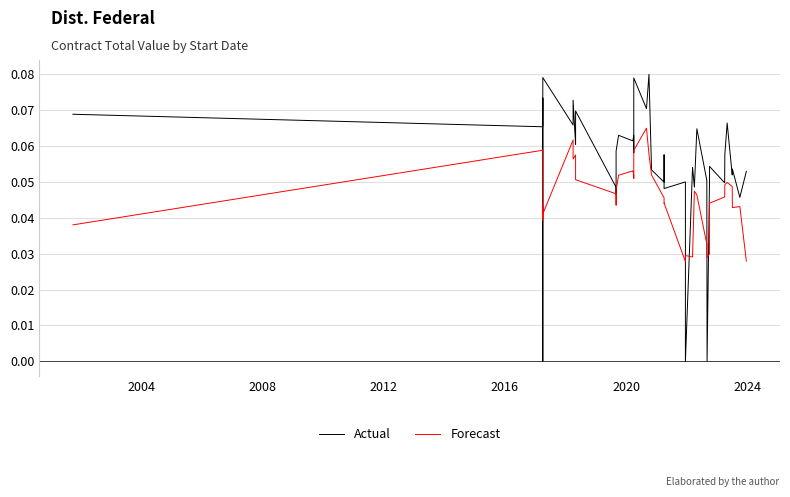

True or false: Actual and Forecast intersect in this chart.

True